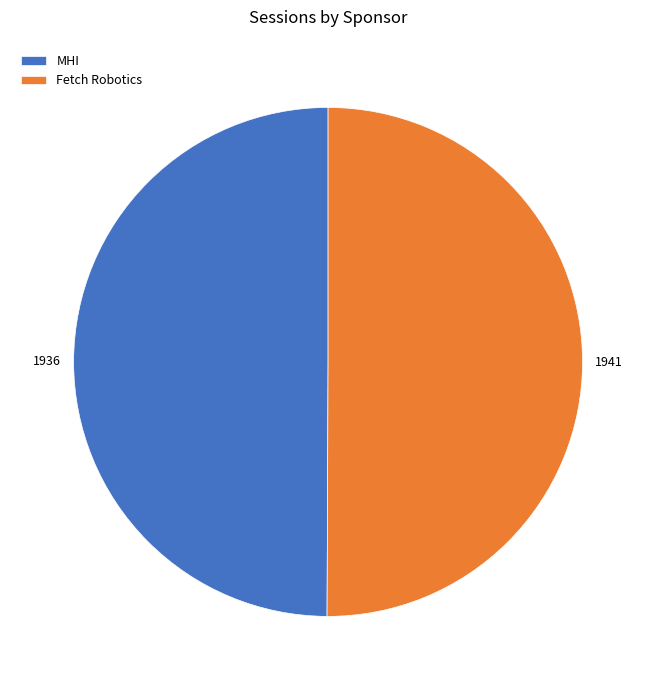

Is the sum of Fetch Robotics and MHI greater than half?

Yes